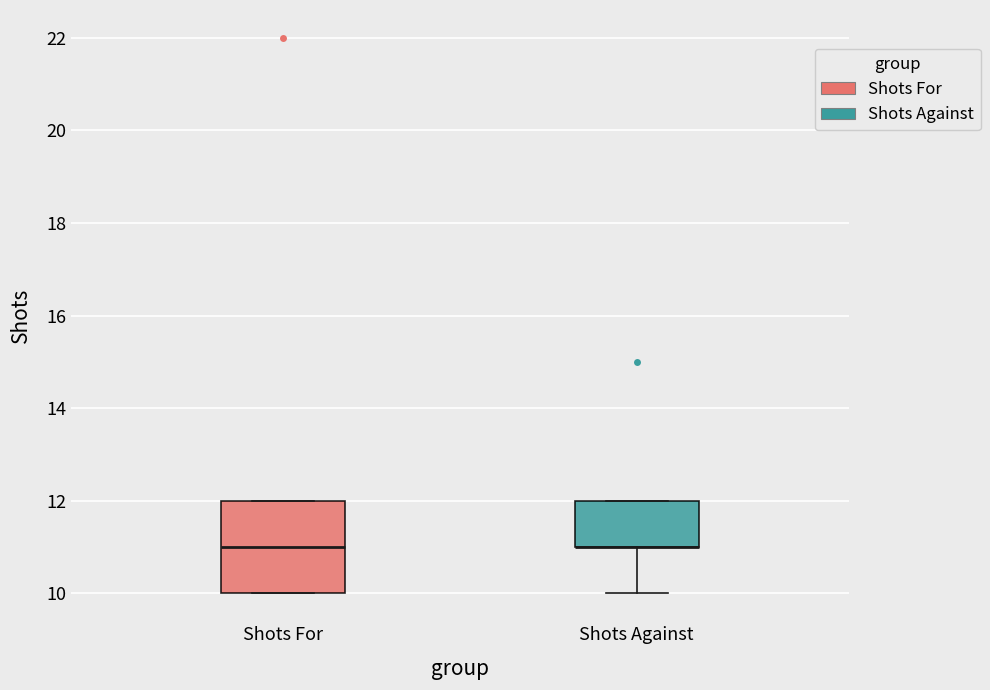

Reading left to right, transcribe this box plot: for each box, give where its median line is, the range the box spans, and where its two whiskers end, as read against the y-axis. The values are not printed on the chart, so give them approximately, as read against the axis.

Shots For: median 11, box 10 to 12, whiskers 10 to 12
Shots Against: median 11 (drawn on the box's lower edge), box 11 to 12, whiskers 10 to 12